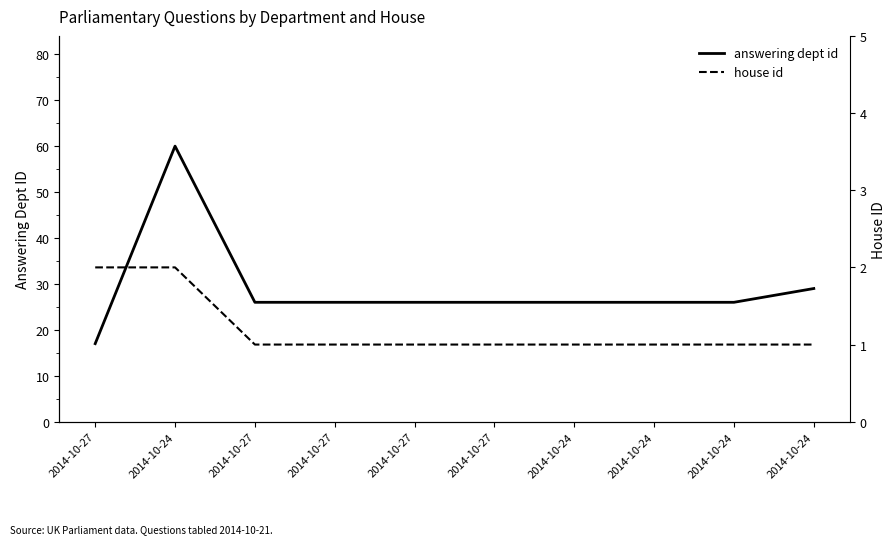

True or false: answering dept id and house id intersect in this chart.

False